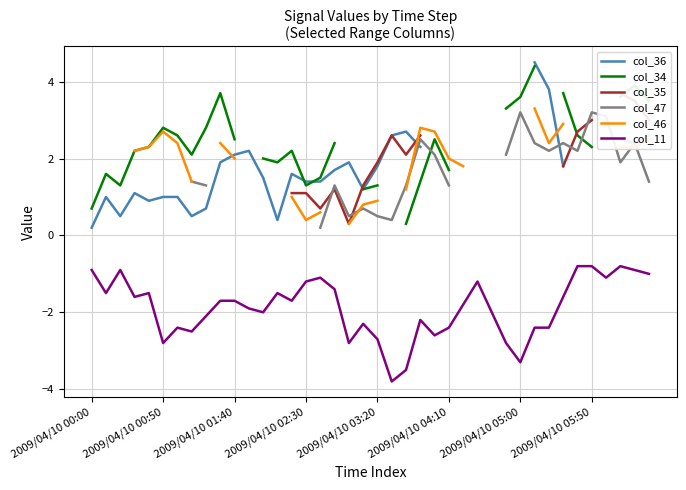

Which category has the lowest value across all series?

21